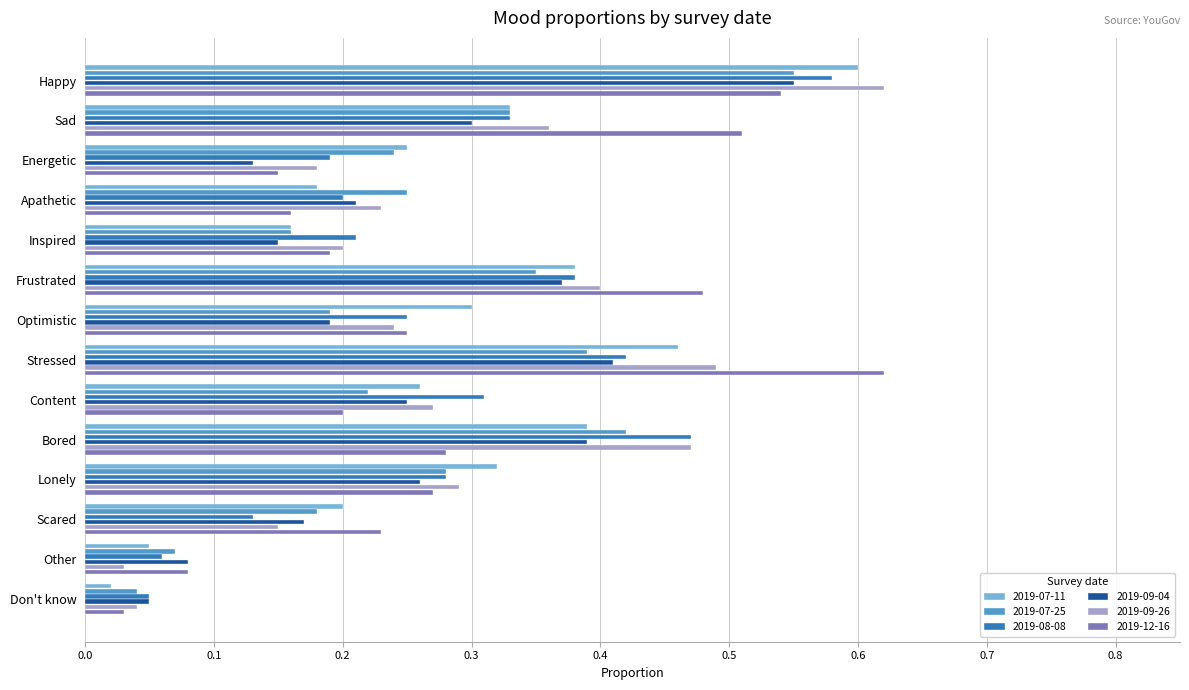

True or false: 2019-08-08 has a value of 0.1 at Content.

False